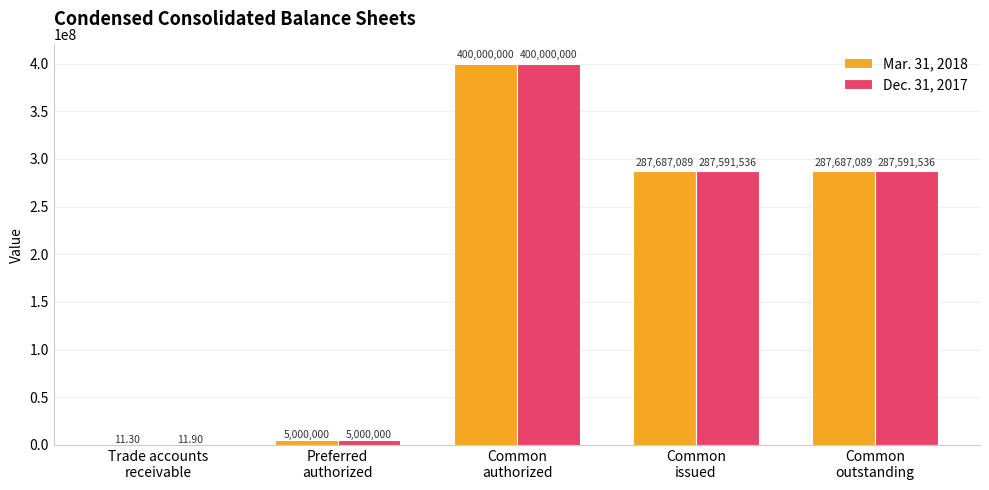

How many groups of bars are there?

5